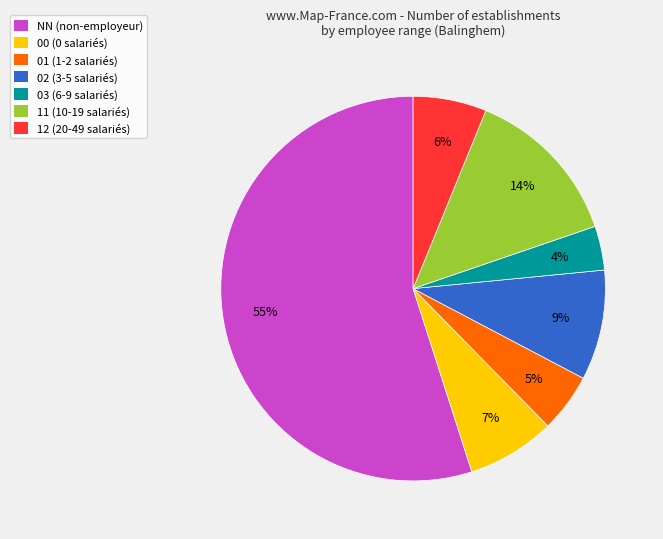

Which has a higher value, 01 (1-2 salariés) or 00 (0 salariés)?

00 (0 salariés)